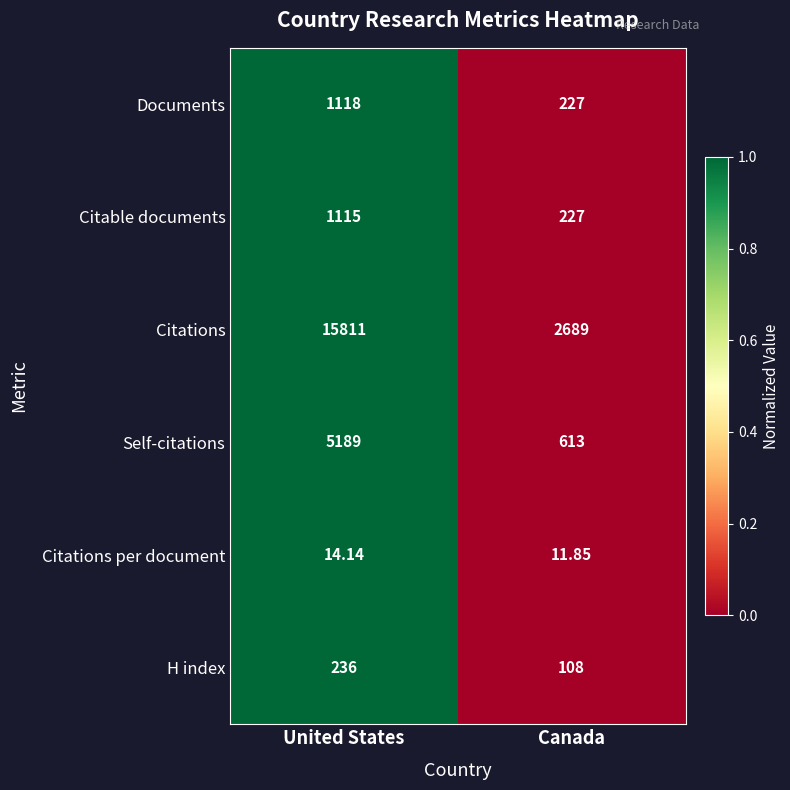

Count the number of categories in the chart.

2